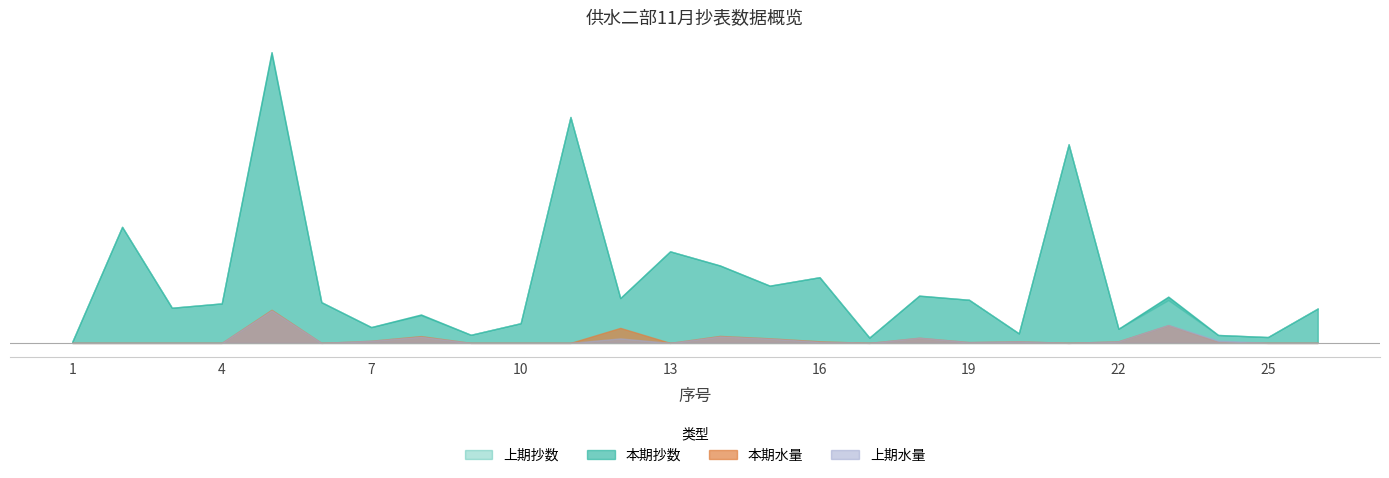

What is the total value across all series at 11?

155060